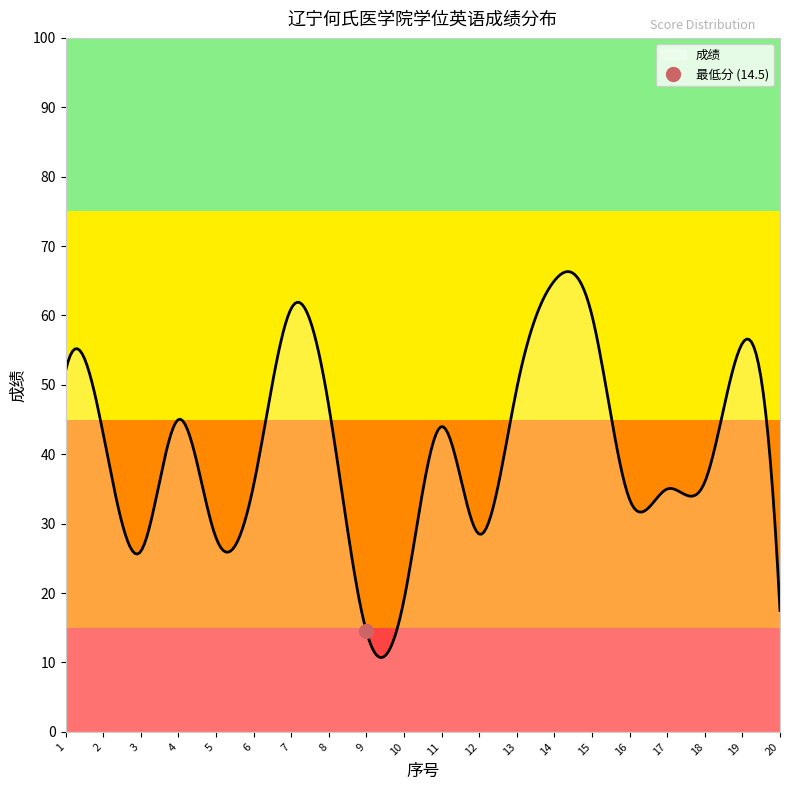

How many lines are shown in the chart?

1